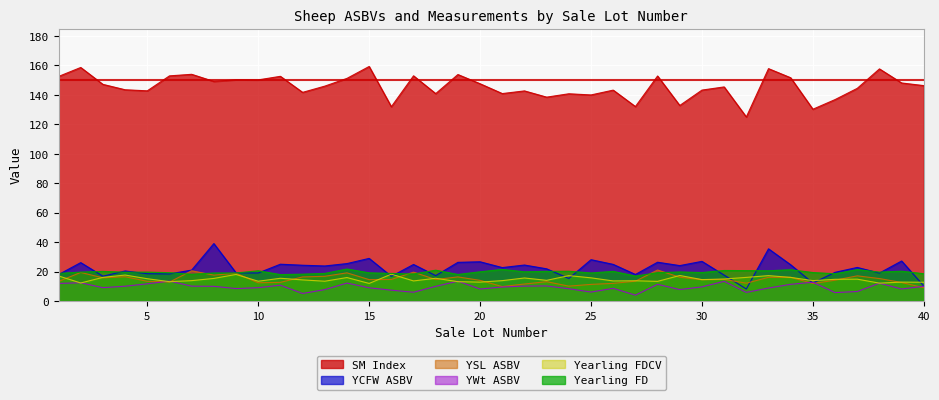

At which category is the sum across all series the highest?

33